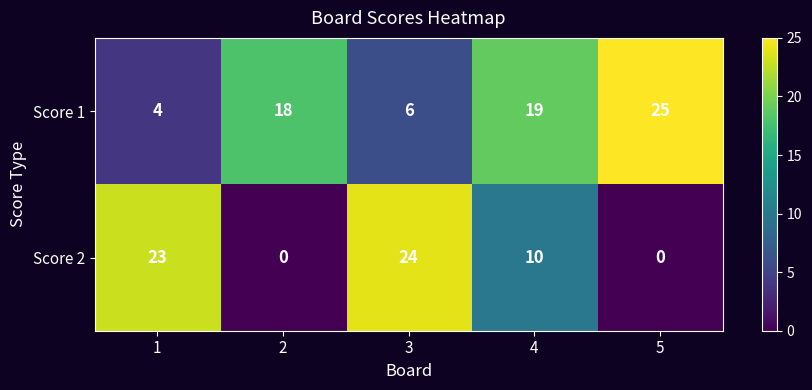

Count the number of data series in this chart.

2